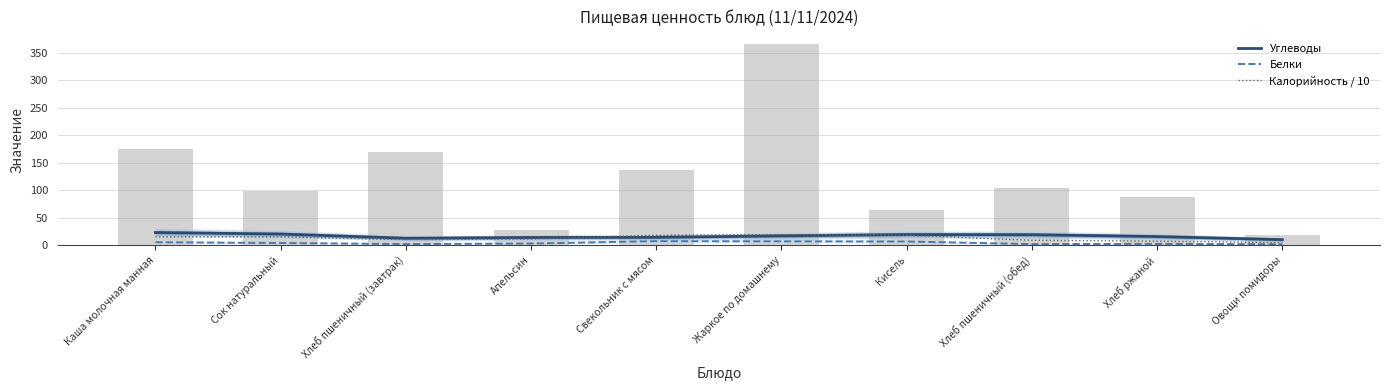

Reading left to right, what are all the values shown in this chart?

Углеводы: Каша молочная манная=22.7	Сок натуральный=20.0	Хлеб пшеничный (завтрак)=12.3	Апельсин=13.7	Свекольник с мясом=14.0	Жаркое по домашнему=16.7	Кисель=19.0	Хлеб пшеничный (обед)=18.7	Хлеб ржаной=15.4	Овощи помидоры=9.7
Белки: Каша молочная манная=5.0	Сок натуральный=3.7	Хлеб пшеничный (завтрак)=1.7	Апельсин=2.7	Свекольник с мясом=7.0	Жаркое по домашнему=6.7	Кисель=6.3	Хлеб пшеничный (обед)=1.7	Хлеб ржаной=2.0	Овощи помидоры=1.3
Калорийность / 10: Каша молочная манная=15.0	Сок натуральный=14.8	Хлеб пшеничный (завтрак)=9.9	Апельсин=11.1	Свекольник с мясом=17.6	Жаркое по домашнему=18.9	Кисель=17.8	Хлеб пшеничный (обед)=8.5	Хлеб ржаной=7.0	Овощи помидоры=4.1